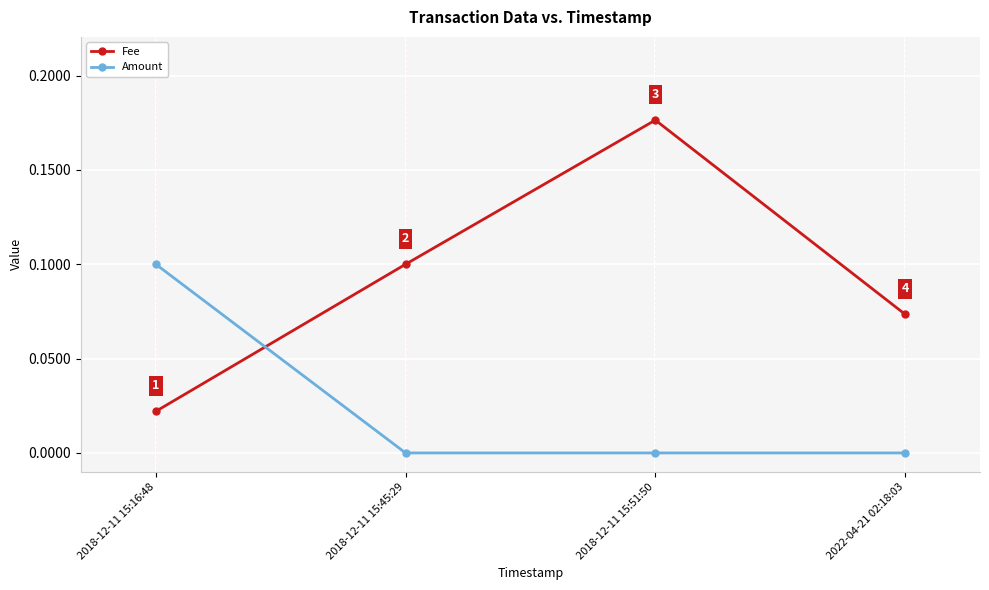

Count the Fee values in the range 0 to 1.

4